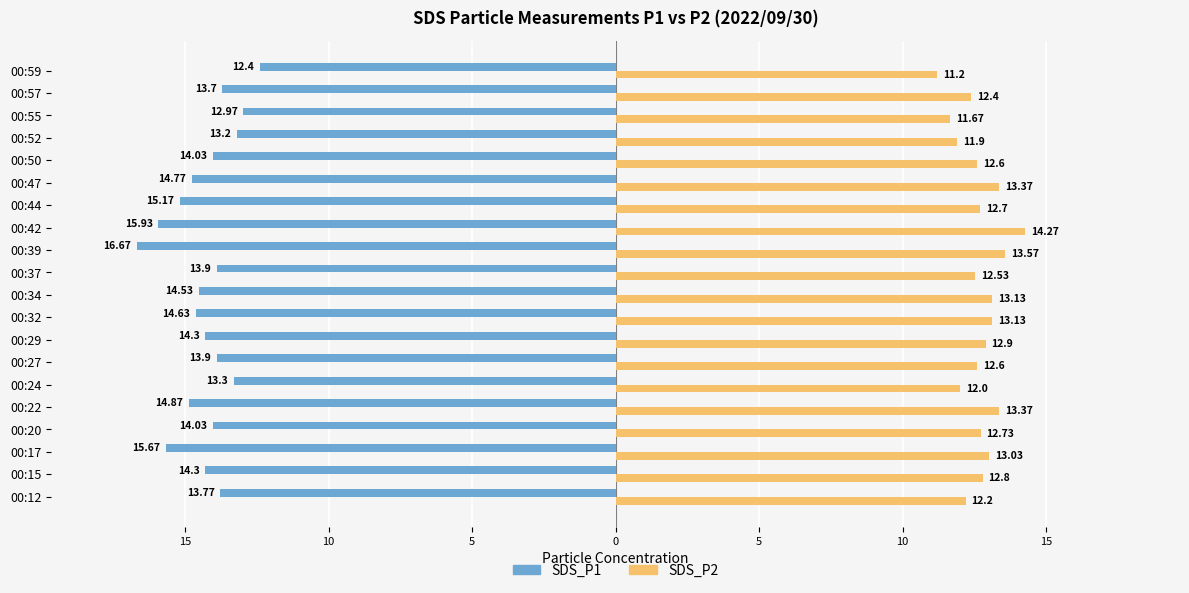

What are all the series names shown in the legend?

SDS_P1, SDS_P2